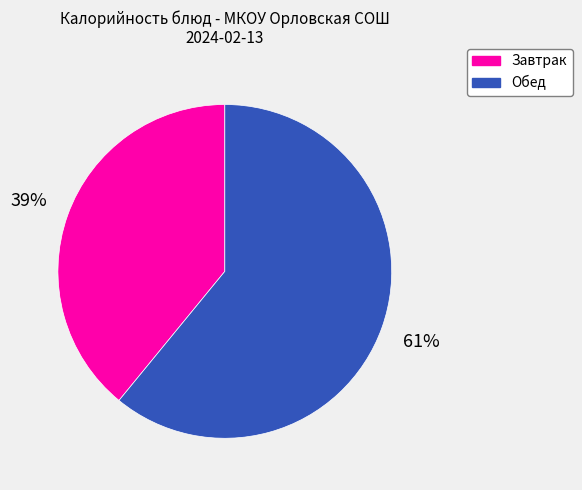

Is there a majority slice in this chart?

Yes